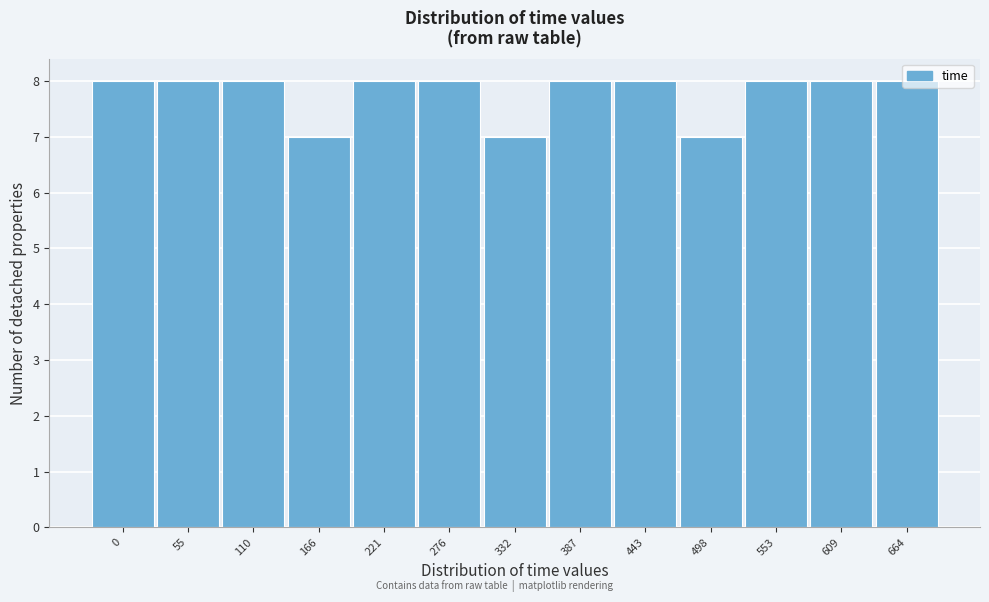

What is the sum of the values at 55 and 276?

16